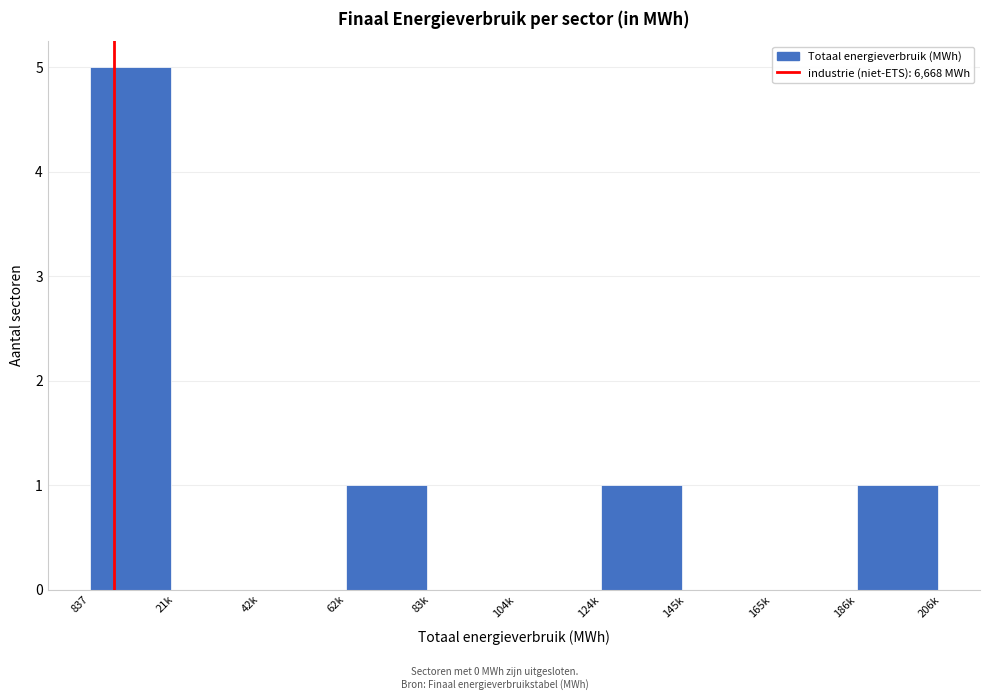

Reading right to left, list all the values displayed in this chart.

186k=1	165k=0	145k=0	124k=1	104k=0	83k=0	62k=1	42k=0	21k=0	837=5